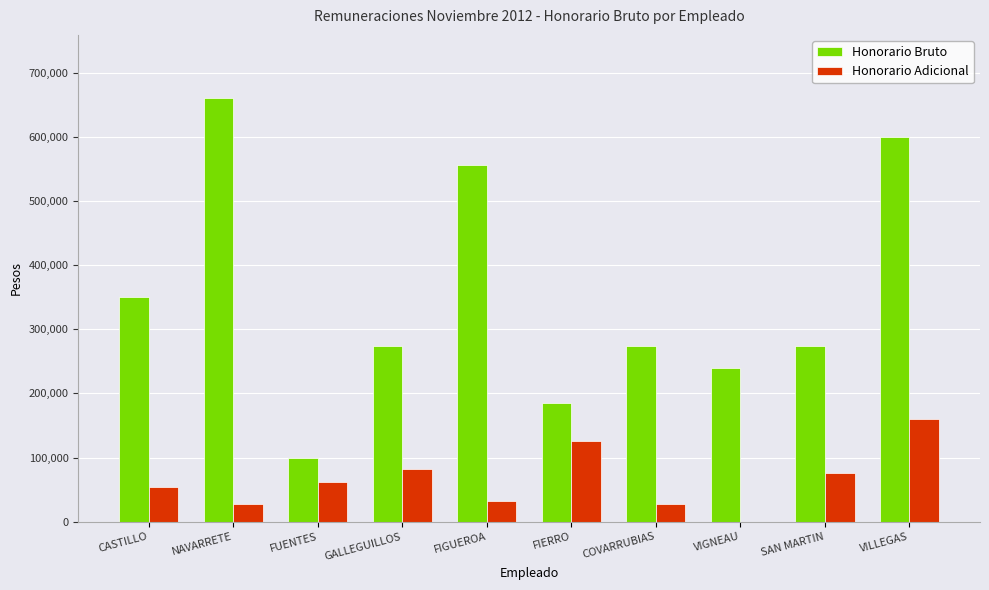

Which series has the largest total across all categories?

Honorario Bruto